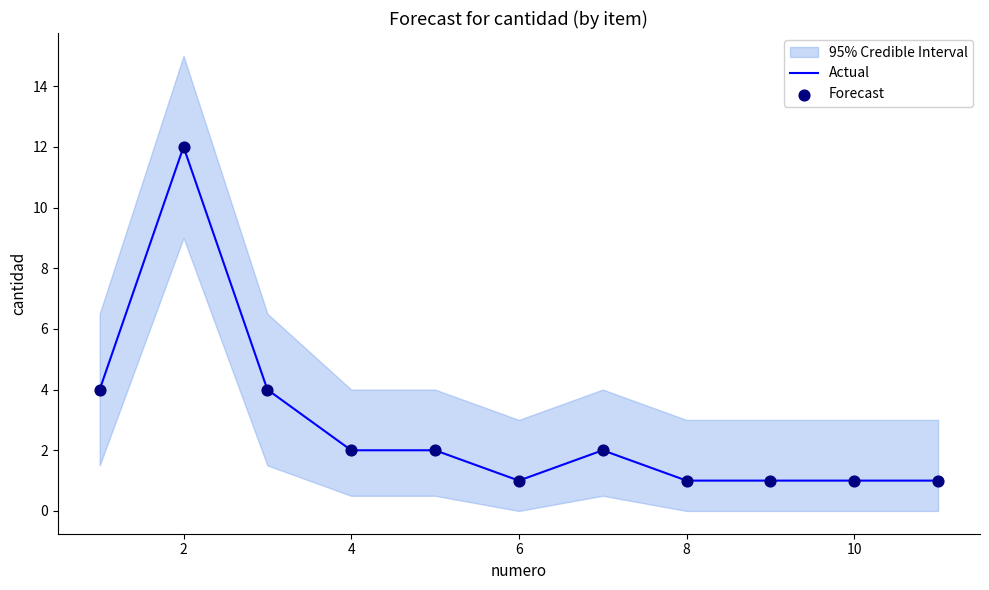

Is it true that Actual equals 1 at 10?

True